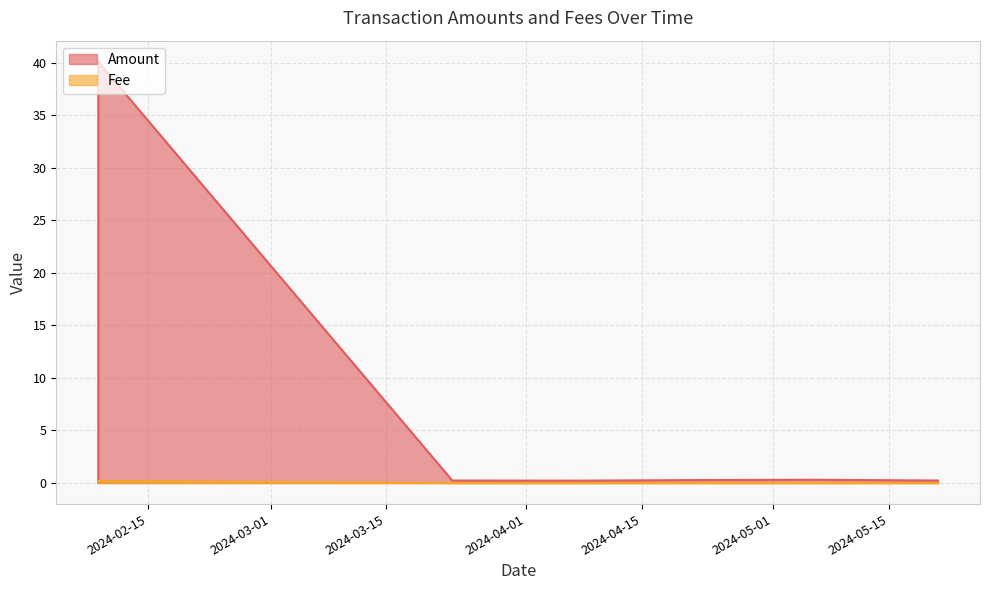

What is the total value across all series at 2024-05-21?

0.2